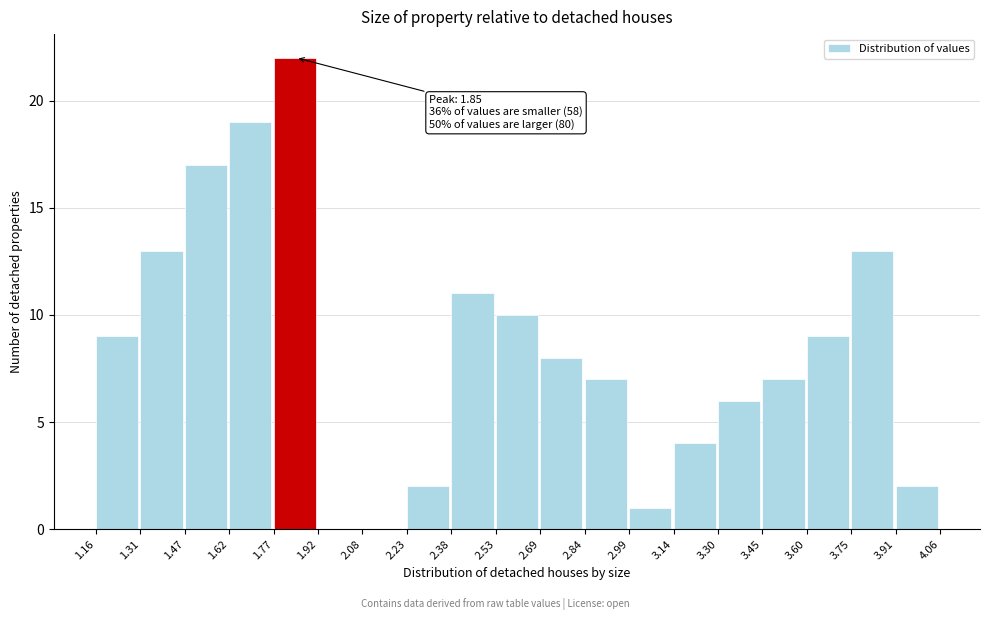

Which range on the x-axis has the tallest bar?

1.77 to 1.92